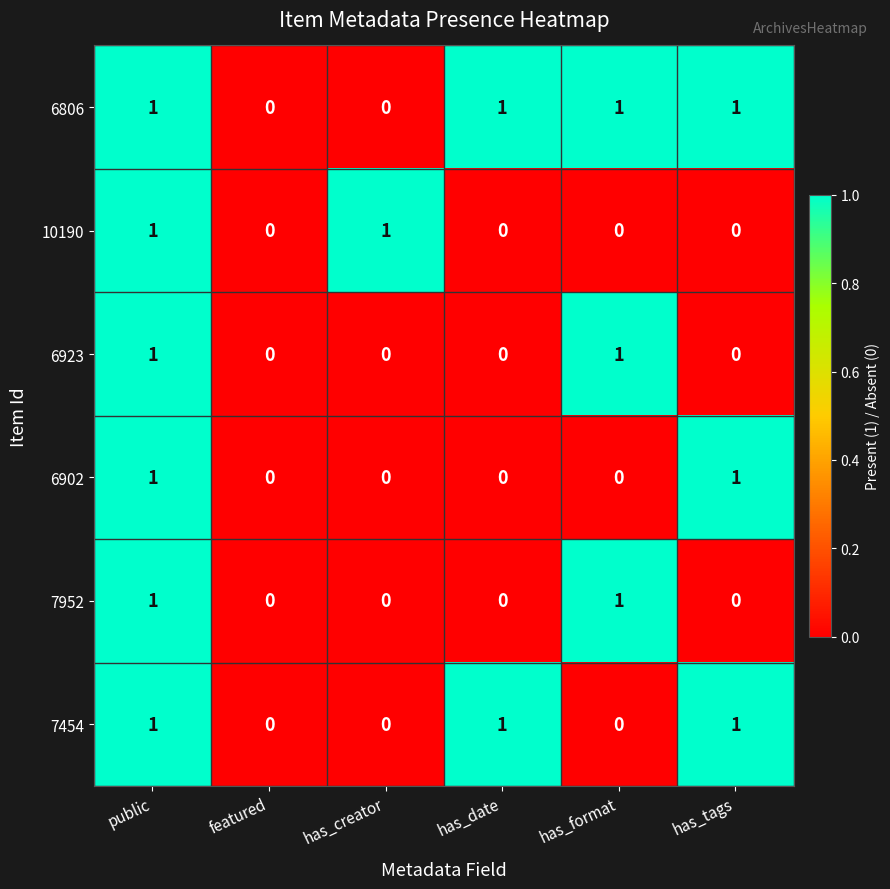

True or false: 6902 has a value of 1 at has_date.

False